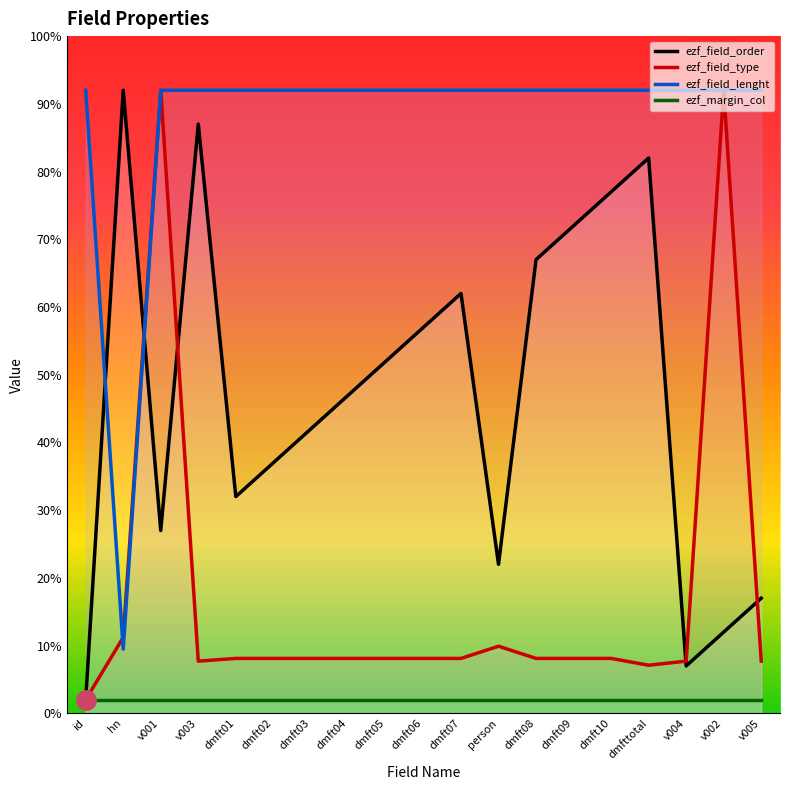

What are all the series names shown in the legend?

ezf_field_order, ezf_field_type, ezf_field_lenght, ezf_margin_col